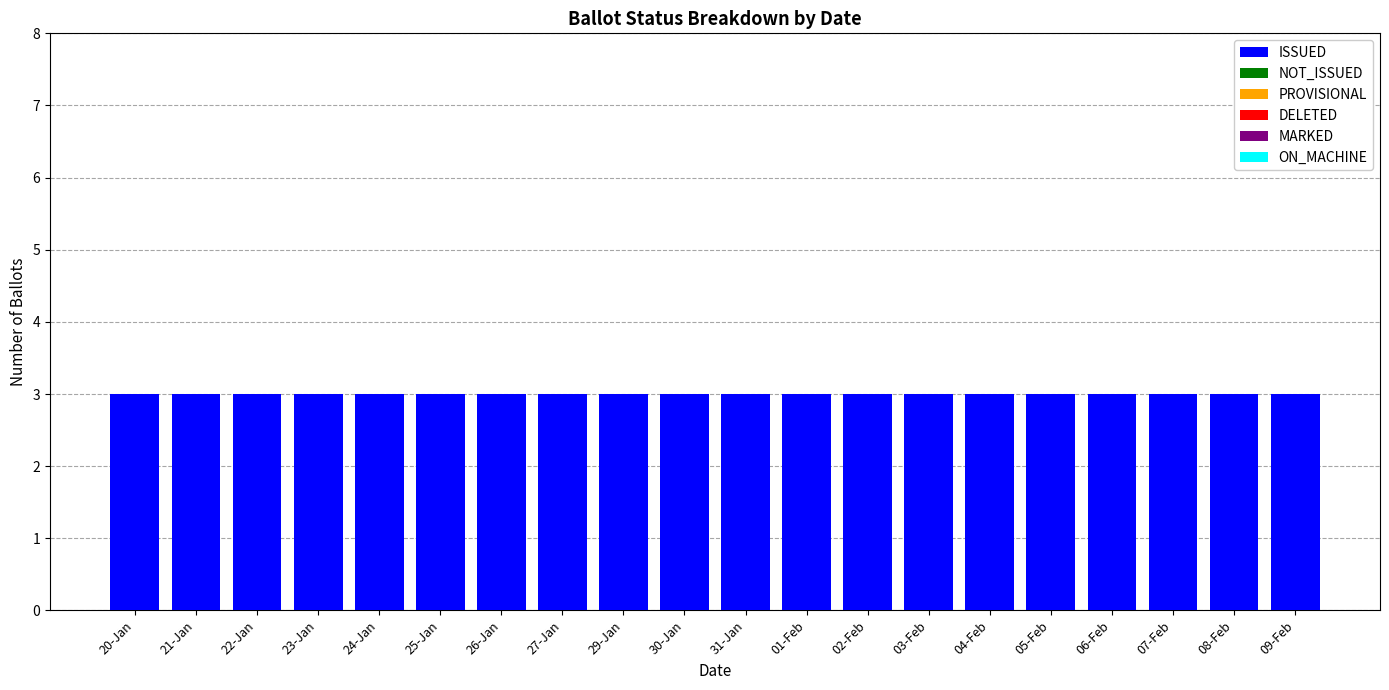

Which series has the largest range (max minus min)?

ISSUED